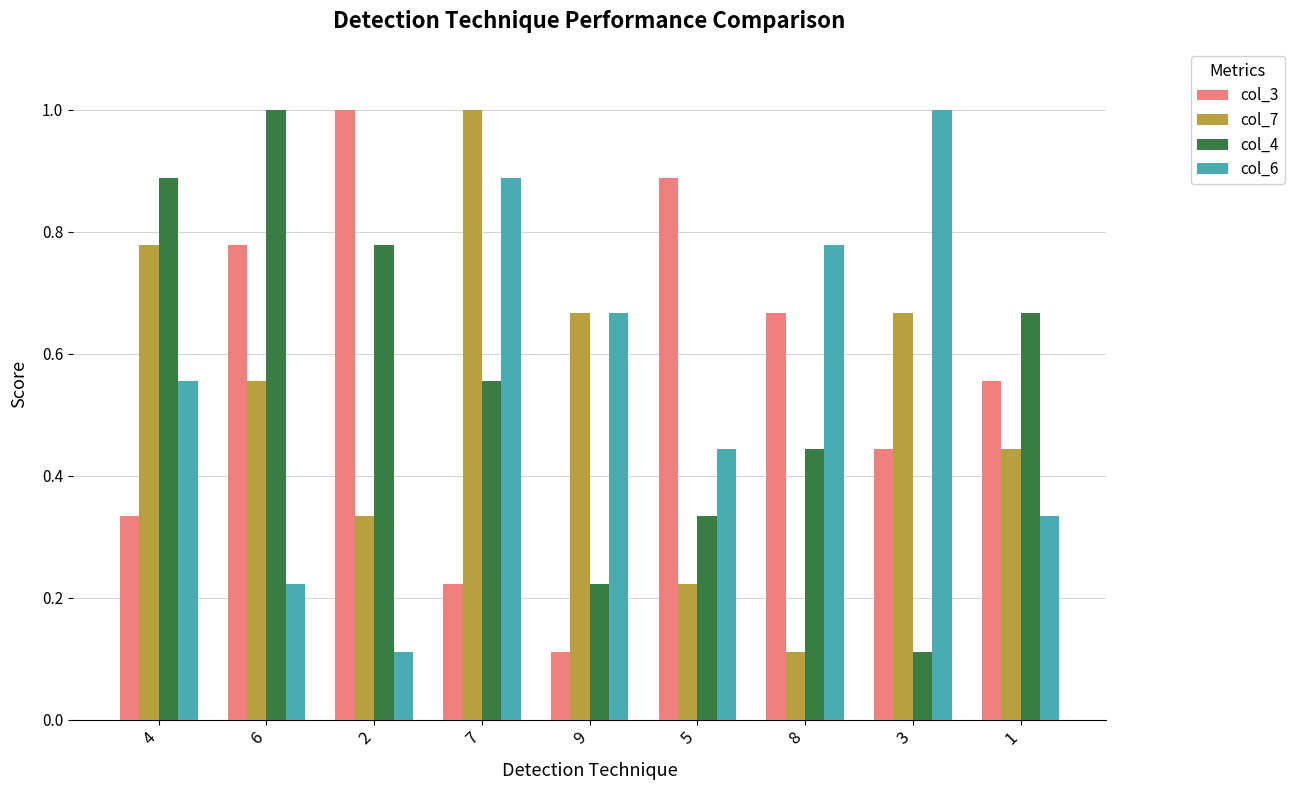

Between 4 and 2, which series saw the biggest shift?

col_3